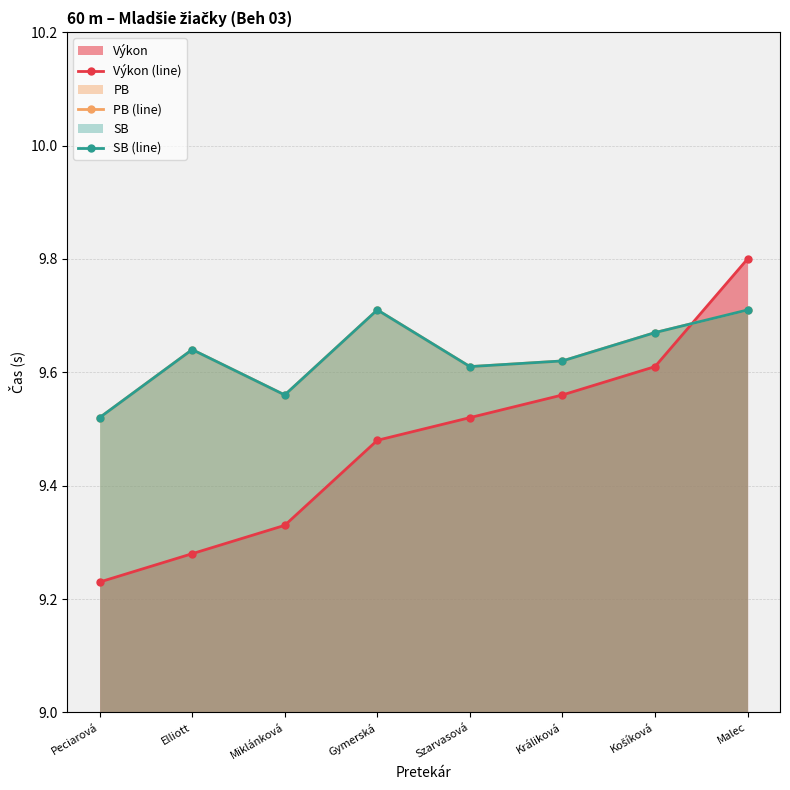

Where is the first local minimum for PB (line)?

Miklánková